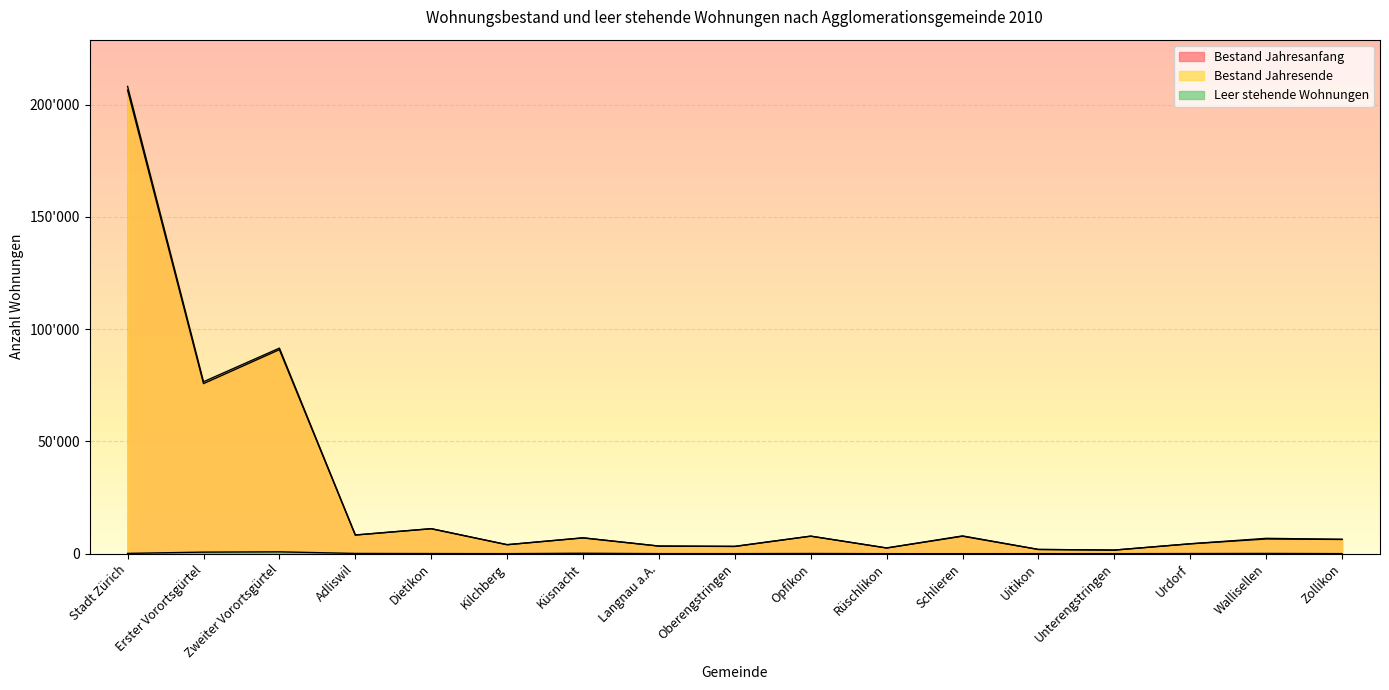

Does the chart display data point markers on the line(s)?

No